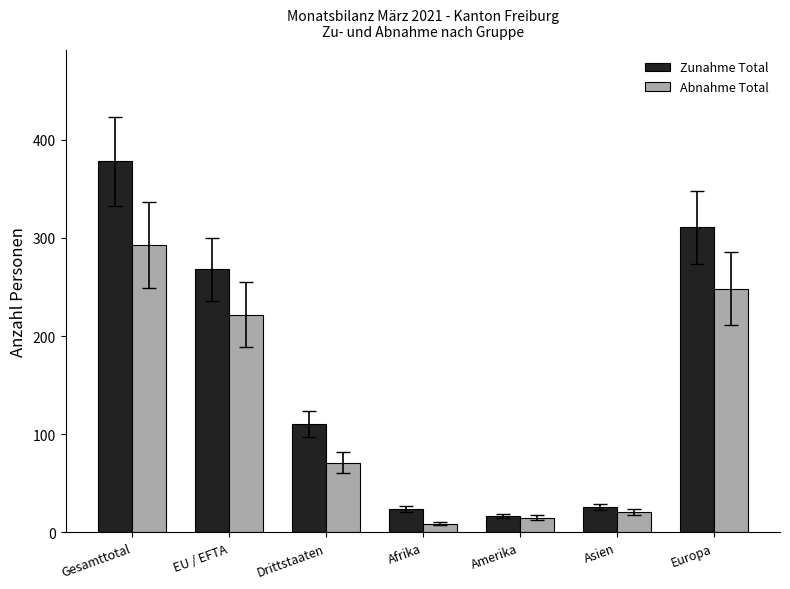

Are the bars horizontal?

No